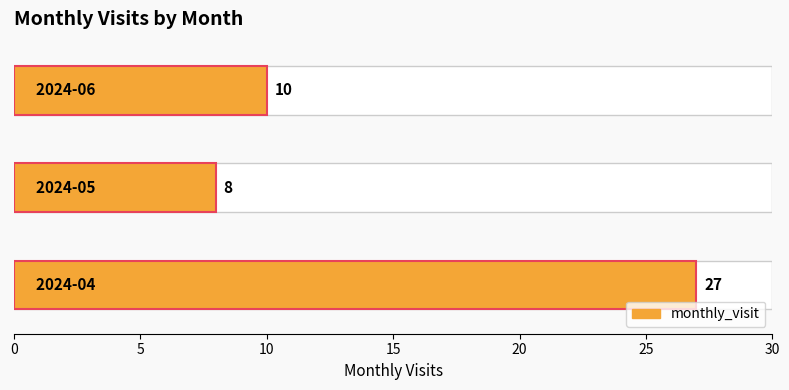

Count the values in the range 8 to 27.

3